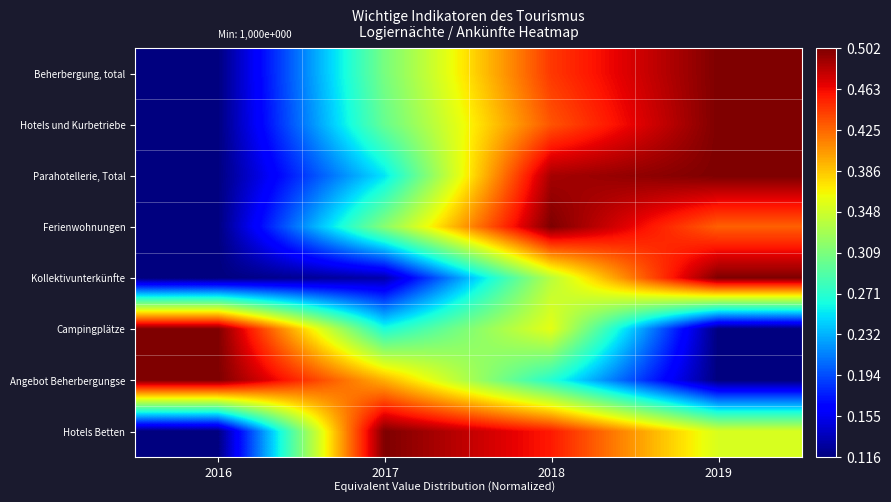

List the series in order of their peak value, lowest first.

Campingplätze, Ferienwohnungen, Kollektivunterkünfte, Parahotellerie, Total, Hotels und Kurbetriebe, Hotels Betten, Angebot Beherbergungse, Beherbergung, total